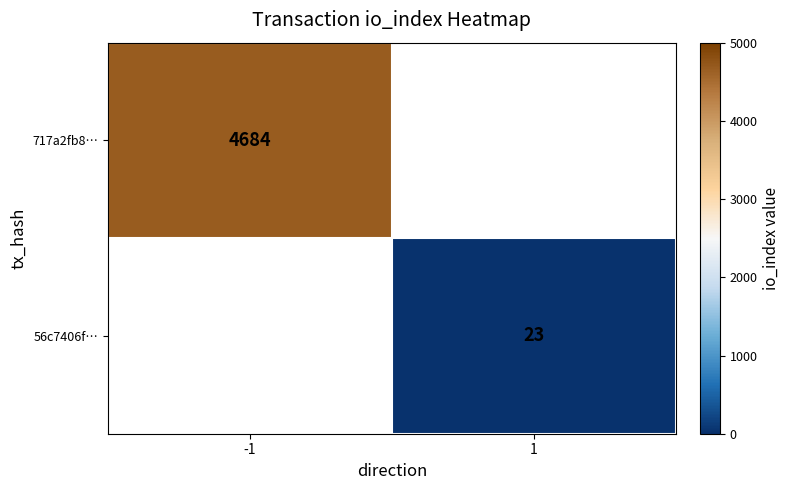

The 717a2fb8… series shows 3024 at -1. True or false?

False